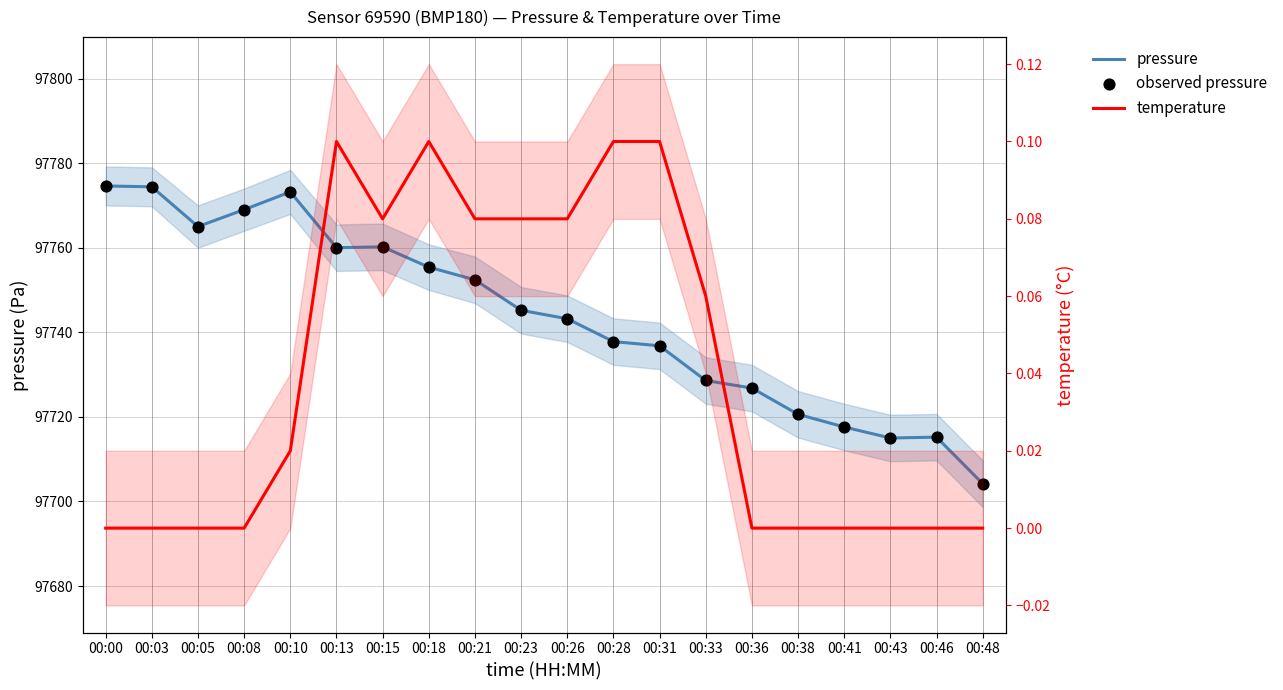

Which series has the widest spread of Y values?

pressure